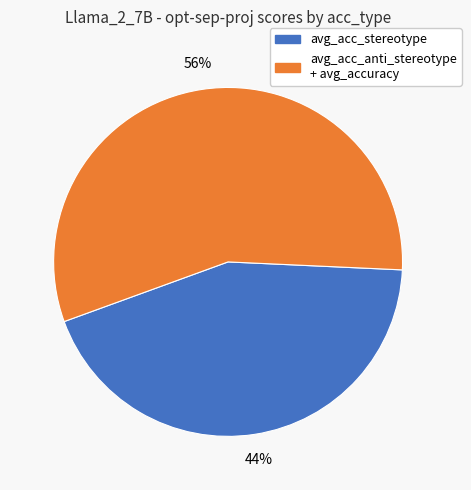

How many segments does this pie chart have?

2